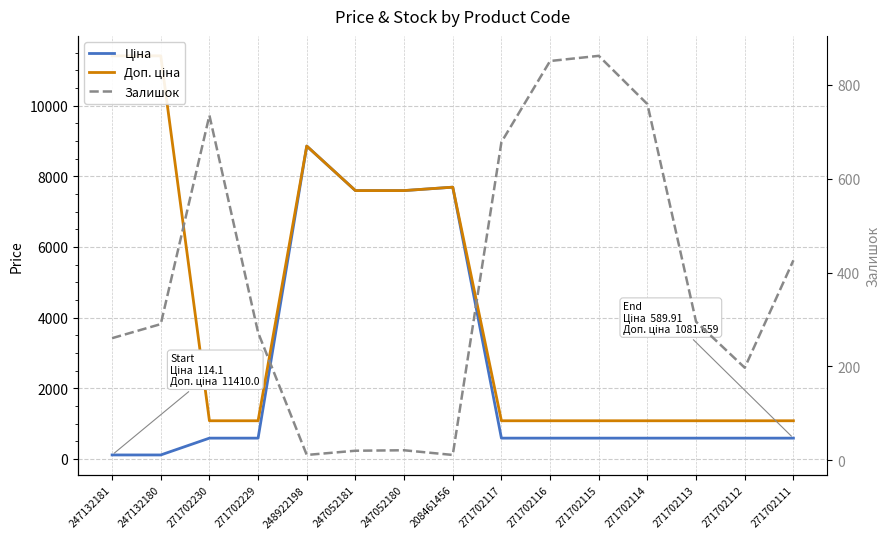

What is the sum of all Залишок values?

5688.0